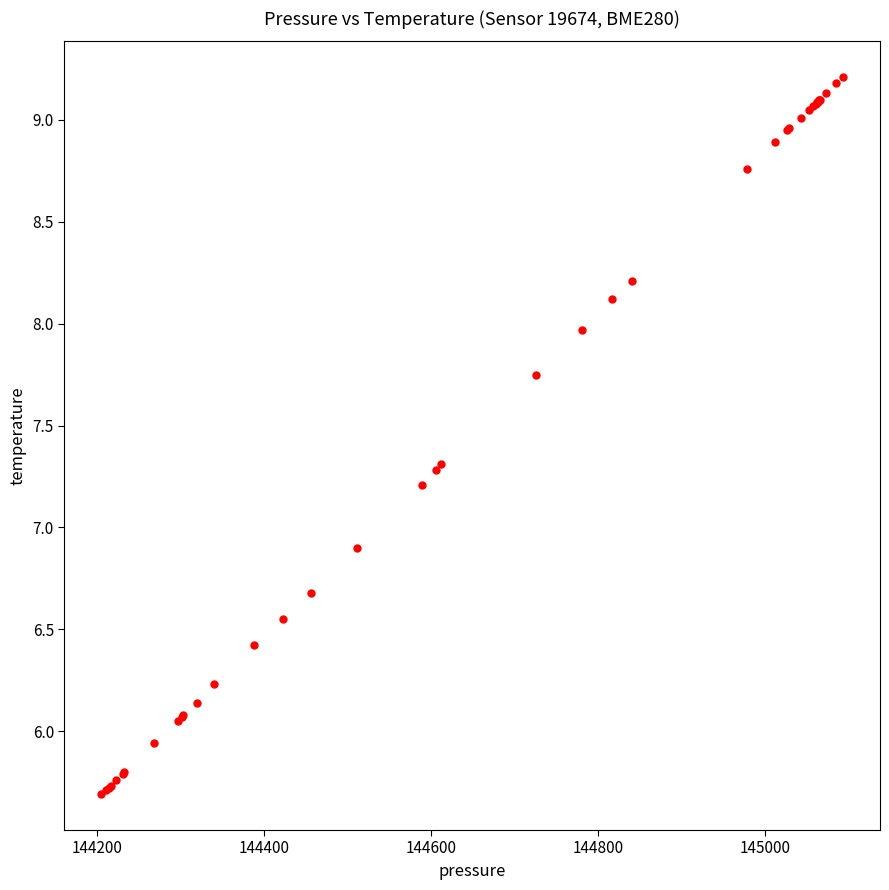

What Y value in the scatter plot is closest to 7?

6.9